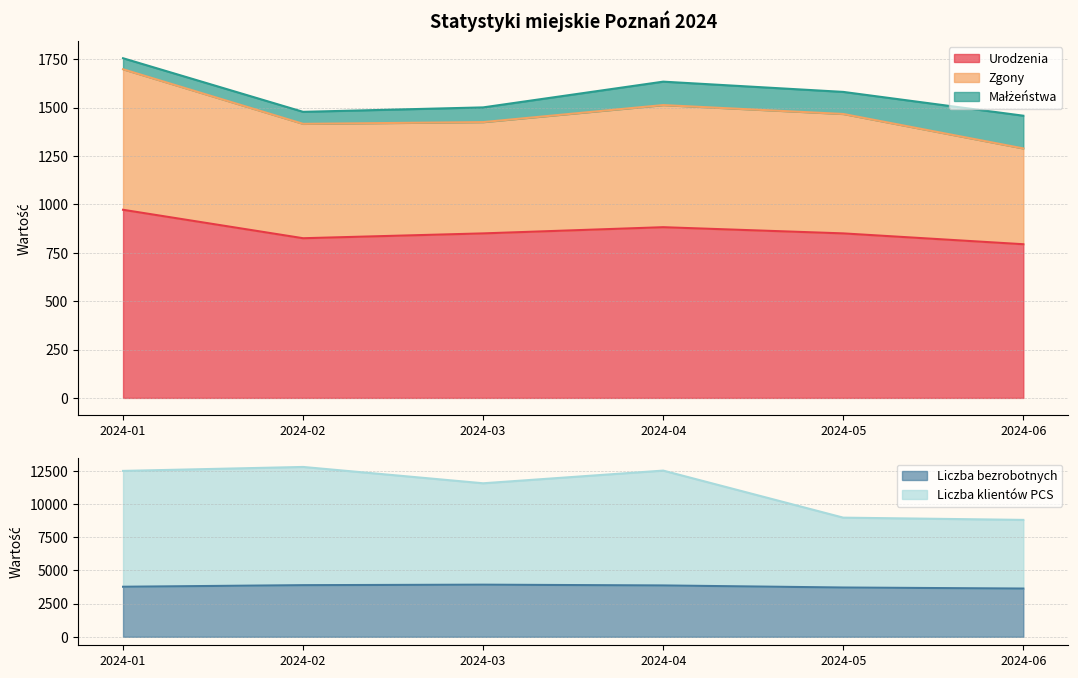

What is the lowest value of the Urodzenia series?

794